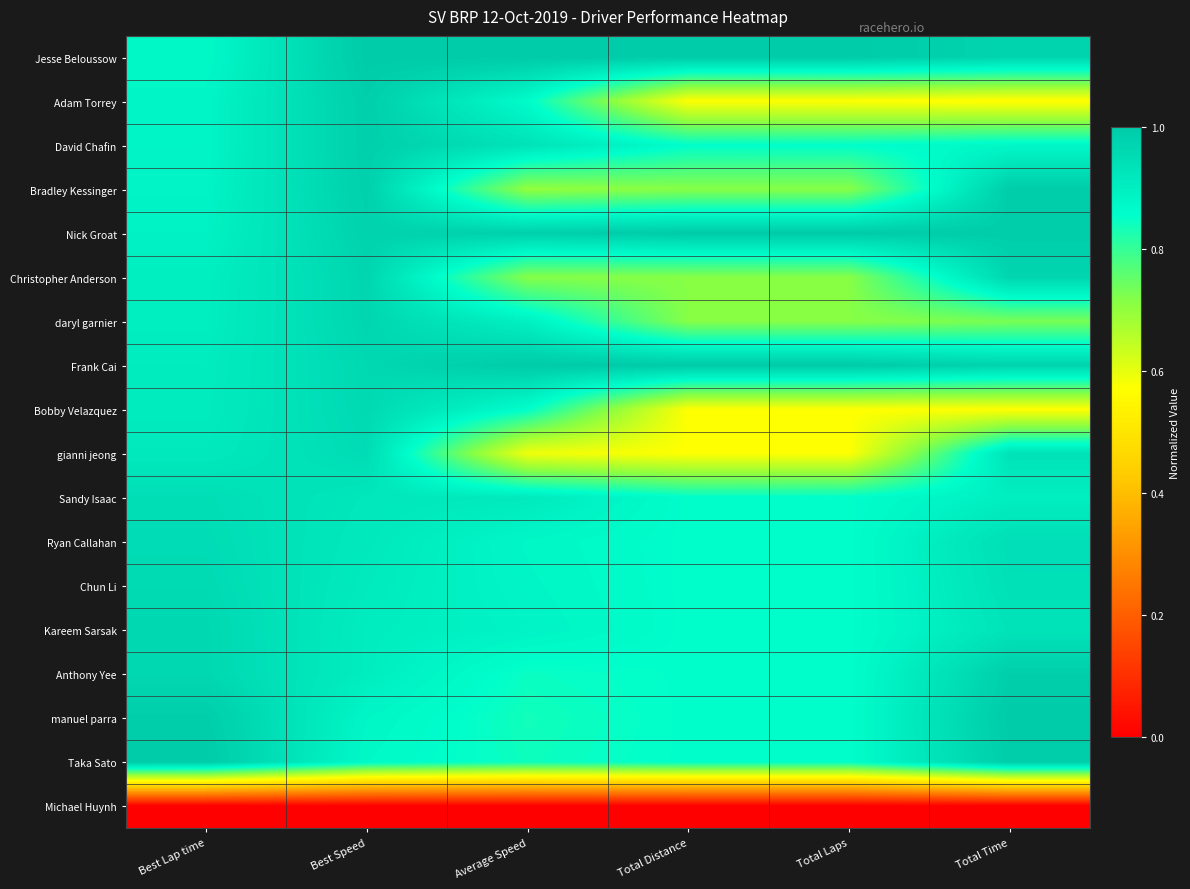

At which category is the sum across all series the highest?

Best Speed